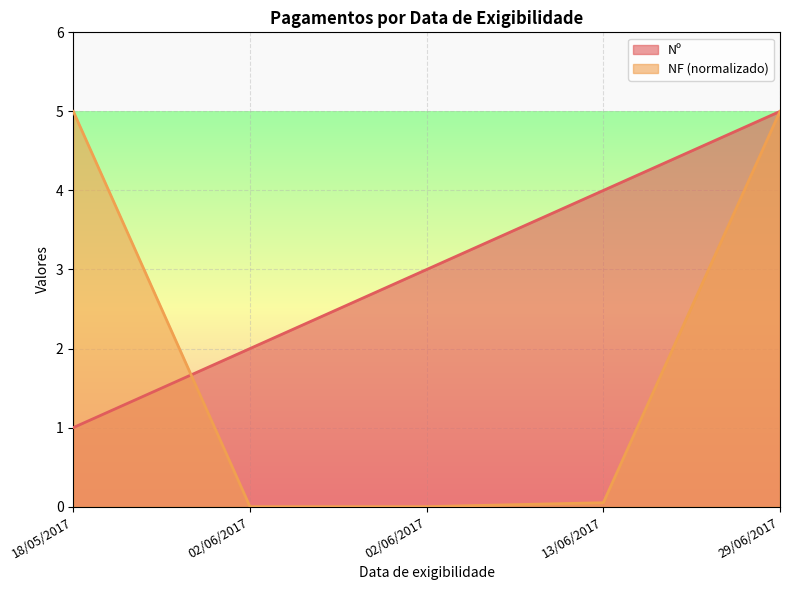

Is it true that Nº equals 2.0 at 02/06/2017?

True